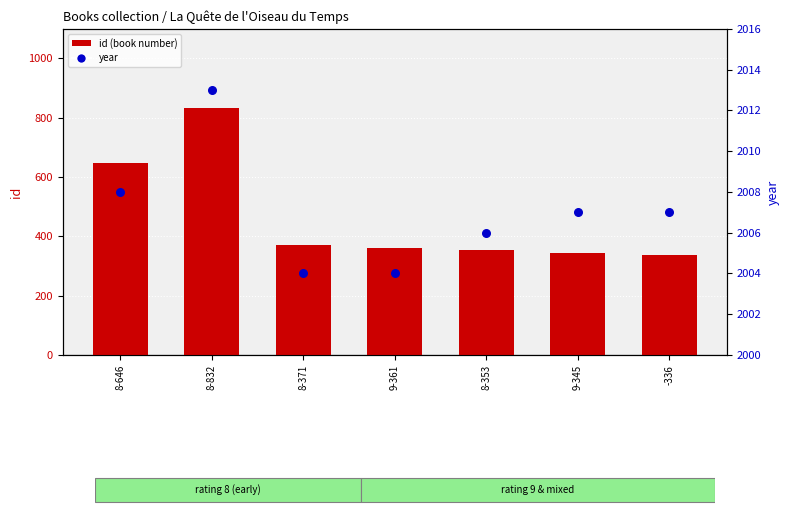

At how many categories does at least one series exceed 1079?

7